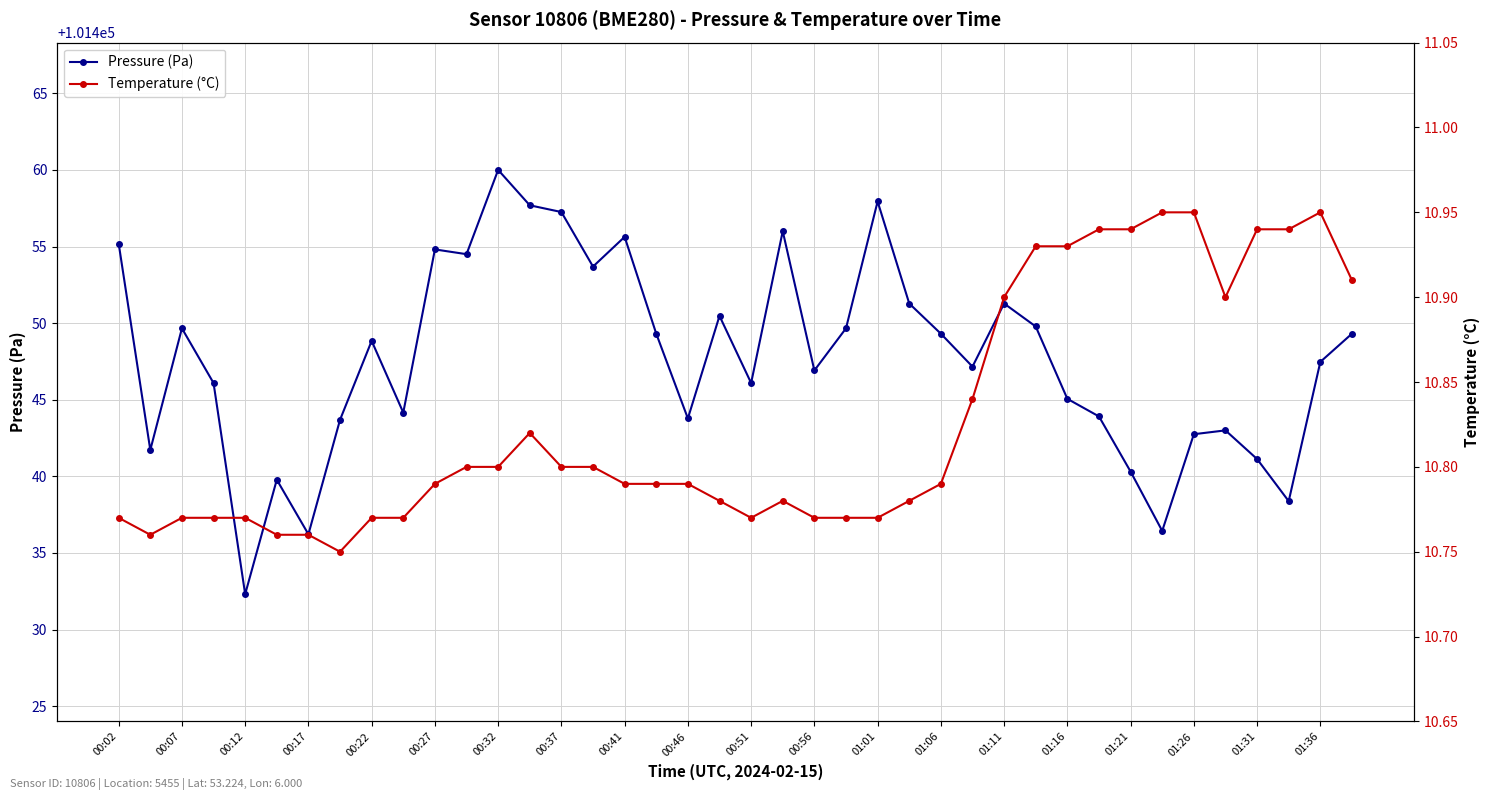

What is the sum of all Temperature (°C) values?

433.1